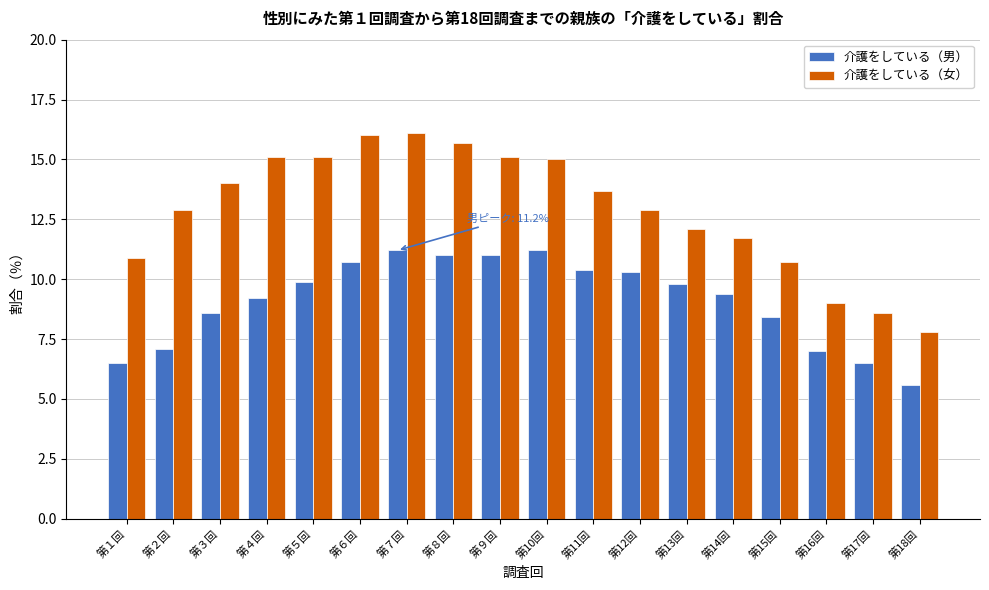

What is the approximate value of 介護をしている（女） at 第３回?

14.0